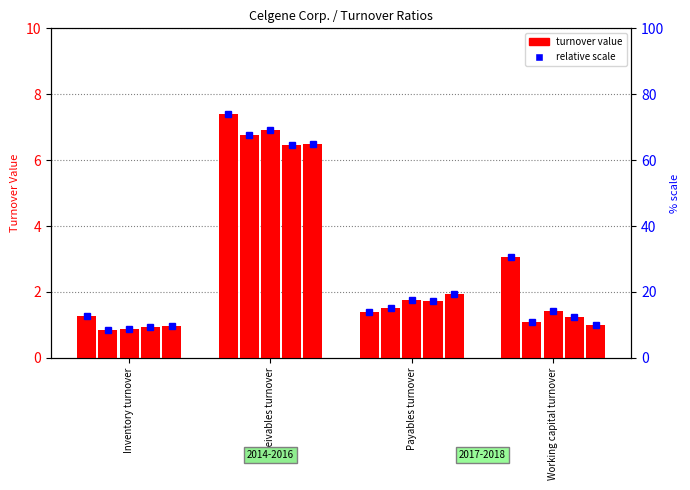

Reading right to left, what are all the values shown in this chart?

2018-12-31: Working capital turnover=3.0	Payables turnover=1.4	Receivables turnover=7.4	Inventory turnover=1.3
2017-12-31: Working capital turnover=1.1	Payables turnover=1.5	Receivables turnover=6.8	Inventory turnover=0.8
2016-12-31: Working capital turnover=1.4	Payables turnover=1.8	Receivables turnover=6.9	Inventory turnover=0.9
2015-12-31: Working capital turnover=1.2	Payables turnover=1.7	Receivables turnover=6.5	Inventory turnover=0.9
2014-12-31: Working capital turnover=1.0	Payables turnover=1.9	Receivables turnover=6.5	Inventory turnover=1.0